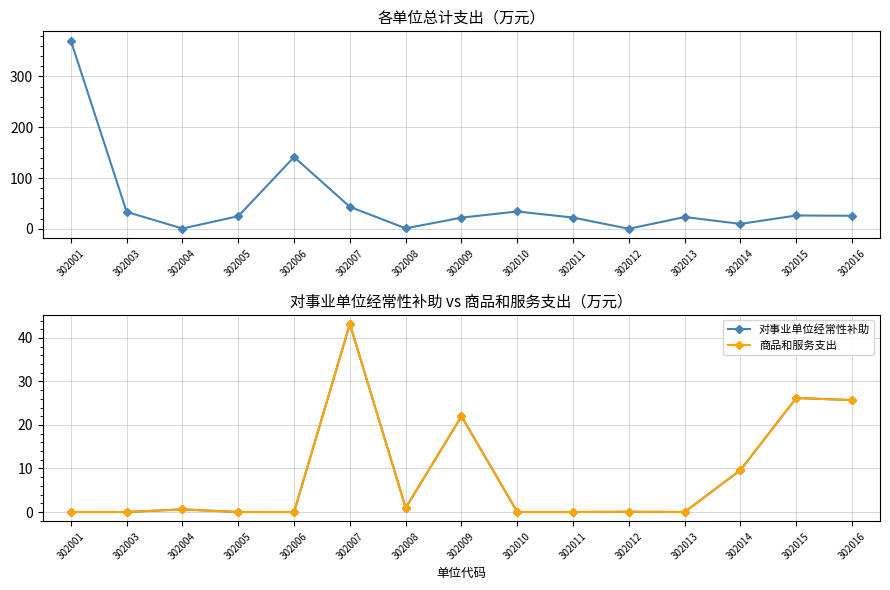

In 总计, how many points are lower than both neighbors (excluding endpoints)?

4